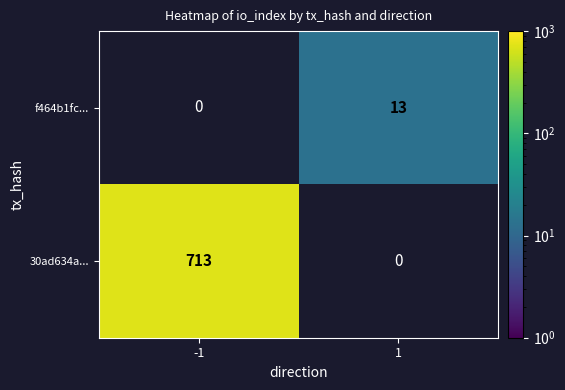

What is the maximum value shown in the chart?

713